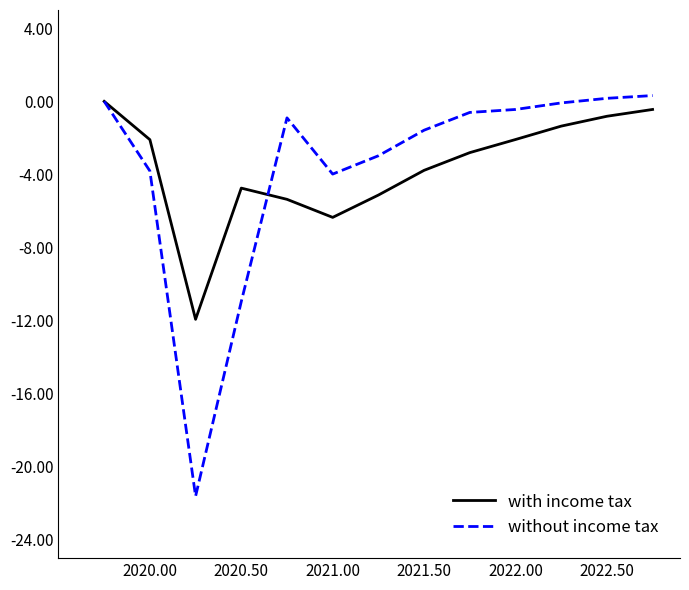

What is the smallest value displayed?

-21.6